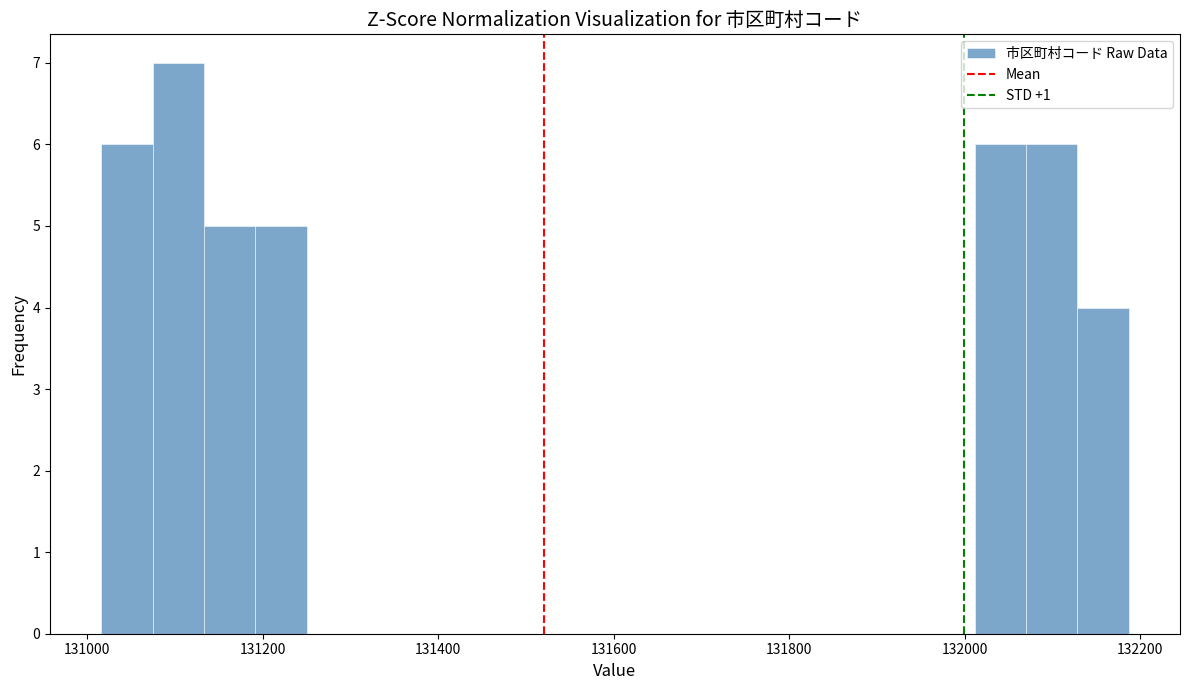

Read against the x-axis, roughly where is the centre of the tallest bar?

131100